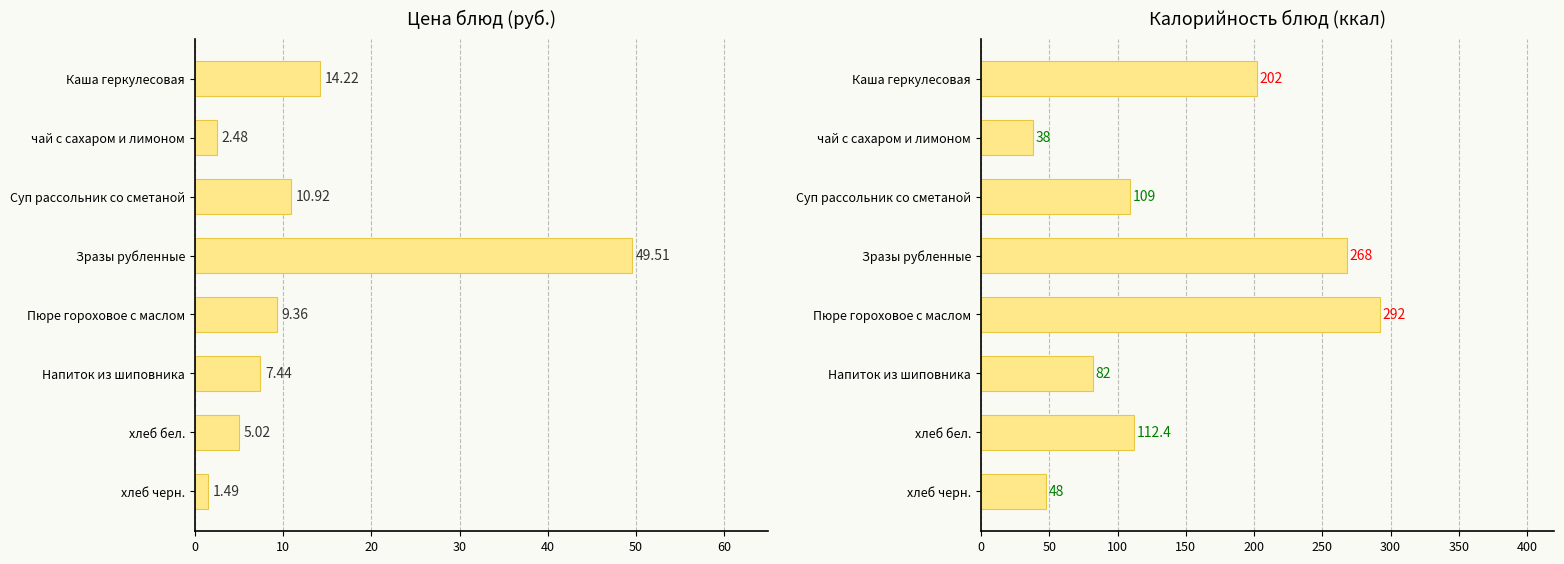

Reading left to right, transcribe all the data shown in this chart.

Цена: 14.2	2.5	10.9	49.5	9.4	7.4	5.0	1.5
Калорийность: 202.0	38.0	109.0	268.0	292.0	82.0	112.4	48.0